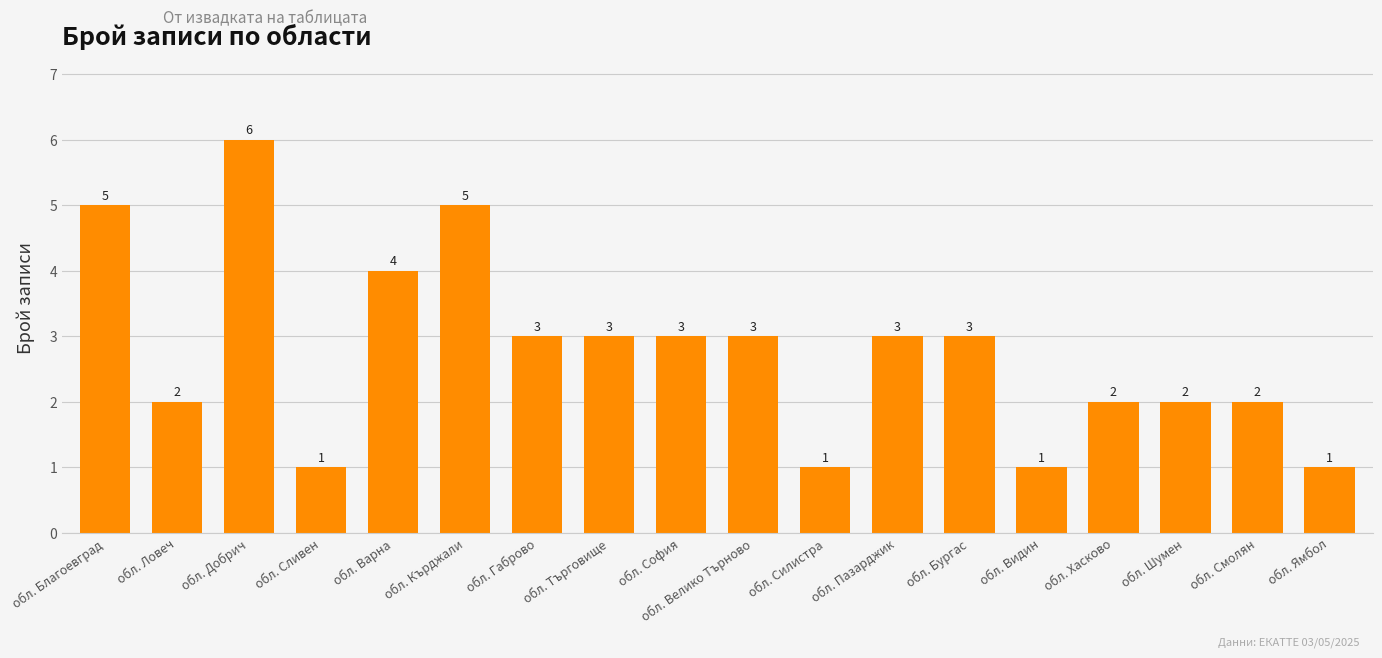

What is the maximum value shown in the chart?

6